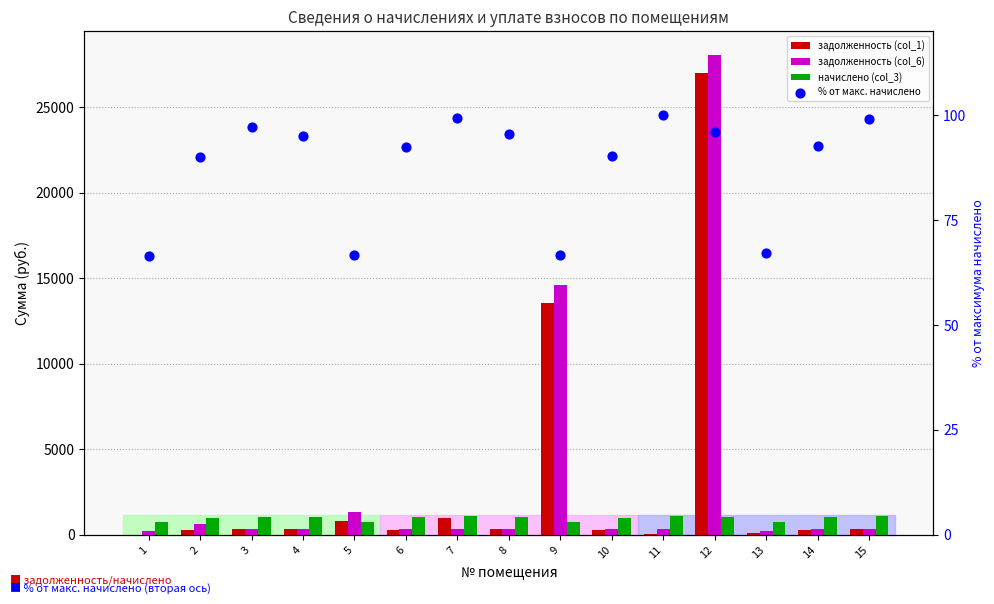

Which series reaches the minimum Y coordinate?

задолженность (col_1)